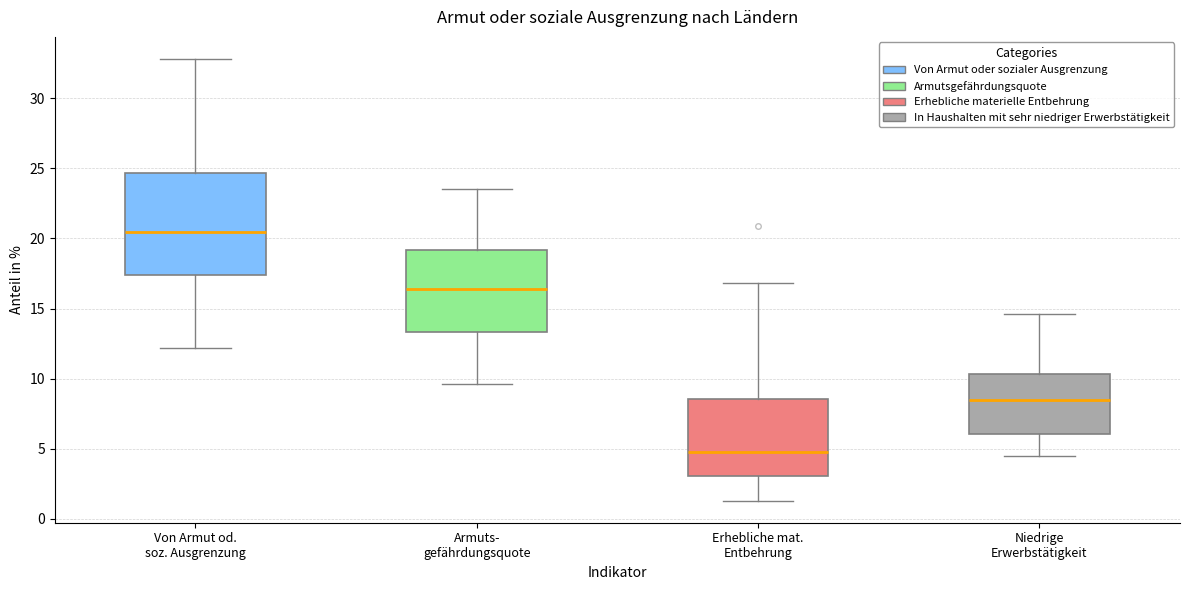

Where does the median line of the box for Erhebliche mat. Entbehrung sit on the y-axis? The values are not printed on the chart, so give them approximately, as read against the axis.

5.0